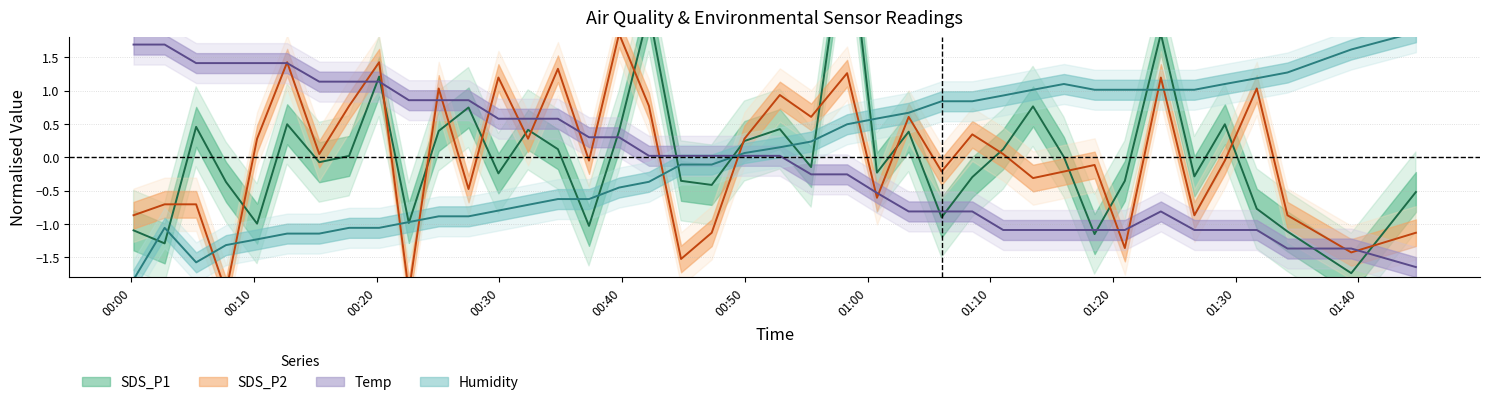

Reading left to right, list all the values displayed in this chart.

SDS_P1: -1.1	-1.3	0.5	-0.4	-1.0	0.5	-0.1	0.0	1.2	-1.0	0.4	0.7	-0.2	0.4	0.1	-1.0	0.4	2.2	-0.4	-0.4	0.2	0.4	-0.1	3.7	-0.2	0.4	-0.9	-0.3	0.1	0.8	0.0	-1.2	-0.4	1.9	-0.3	0.5	-0.8	-1.1	-1.7	-0.5
SDS_P2: -0.9	-0.7	-0.7	-2.0	0.3	1.4	0.0	0.8	1.4	-2.0	1.0	-0.5	1.2	0.3	1.3	-0.1	1.9	0.8	-1.5	-1.1	0.3	0.9	0.6	1.3	-0.6	0.6	-0.2	0.3	0.0	-0.3	-0.2	-0.1	-1.4	1.2	-0.9	-0.1	1.0	-0.9	-1.4	-1.1
Temp: 1.7	1.7	1.4	1.4	1.4	1.4	1.1	1.1	1.1	0.9	0.9	0.9	0.6	0.6	0.6	0.3	0.3	0.0	0.0	0.0	0.0	0.0	-0.3	-0.3	-0.5	-0.8	-0.8	-0.8	-1.1	-1.1	-1.1	-1.1	-1.1	-0.8	-1.1	-1.1	-1.1	-1.4	-1.4	-1.6
Humidity: -1.8	-1.1	-1.6	-1.3	-1.2	-1.1	-1.1	-1.1	-1.1	-1.0	-0.9	-0.9	-0.8	-0.7	-0.6	-0.6	-0.5	-0.4	-0.1	-0.1	0.1	0.1	0.2	0.5	0.6	0.7	0.8	0.8	0.9	1.0	1.1	1.0	1.0	1.0	1.0	1.1	1.2	1.3	1.6	1.9